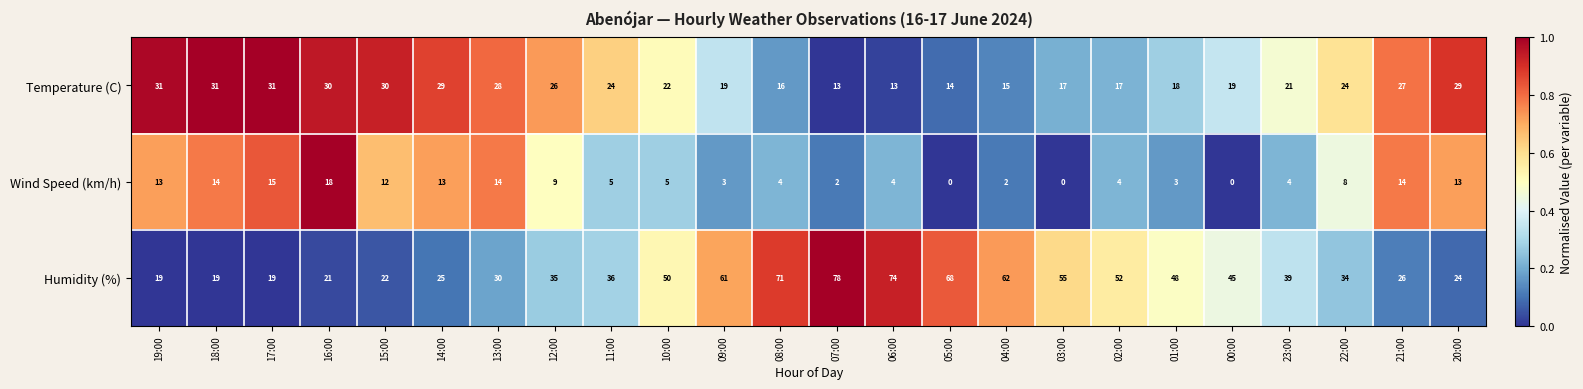

Which category has the highest value in the Wind Speed (km/h) series?

16:00